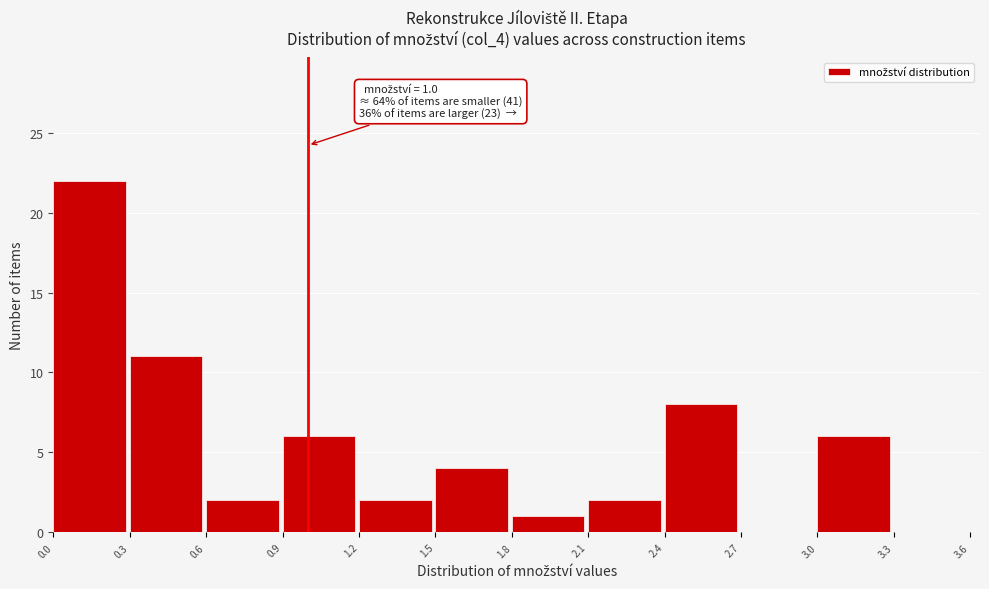

Which range on the x-axis has the tallest bar?

0.0 to 0.3